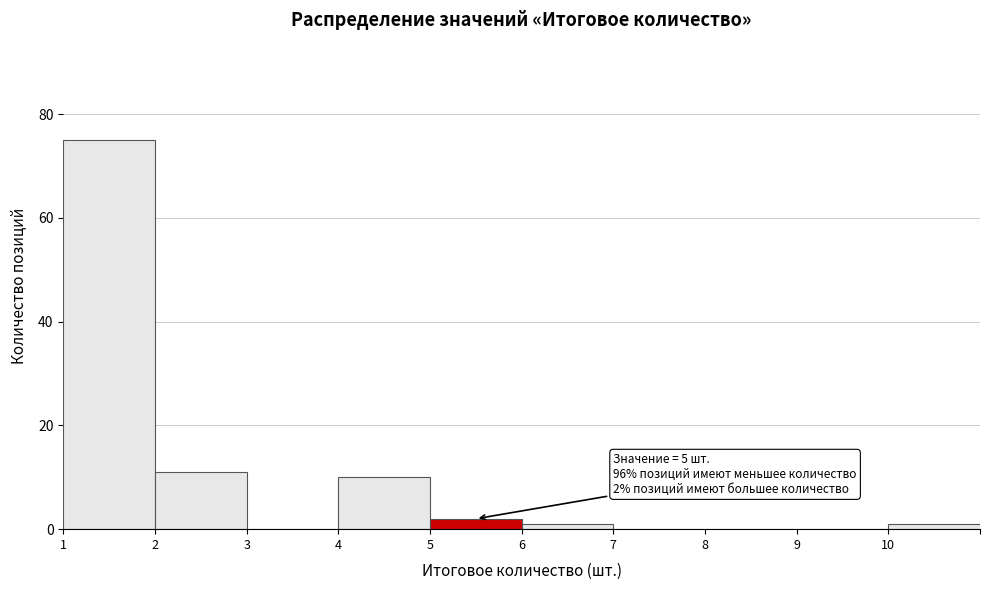

Over which range of the x-axis is the bar tallest?

1 to 2